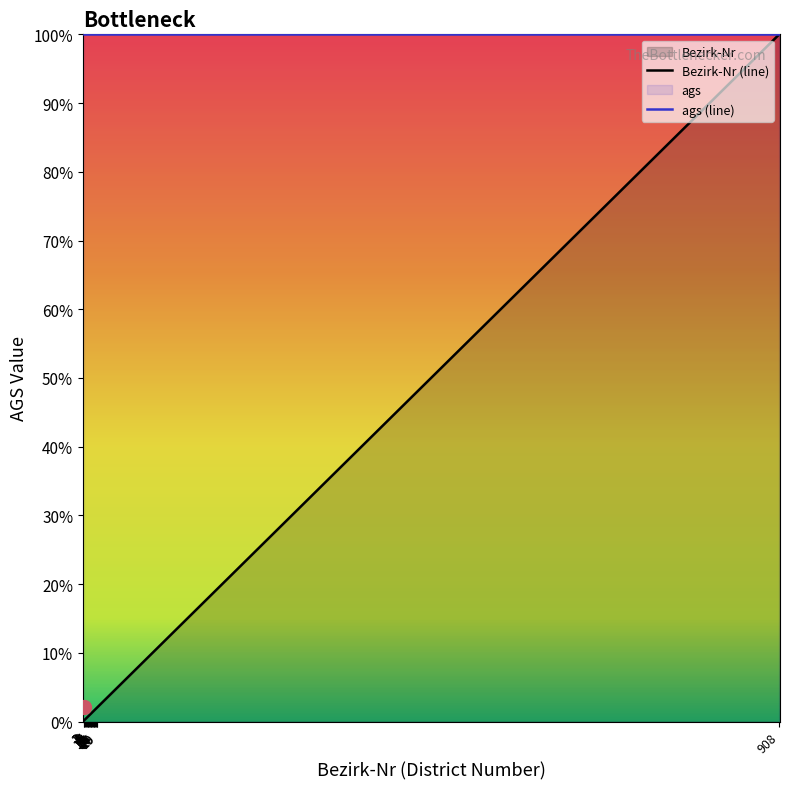

List the labels in order of Bezirk-Nr (line) value, largest first.

908, 19, 18, 17, 16, 15, 14, 13, 12, 11, 10, 9, 8, 7, 6, 5, 4, 3, 2, 1